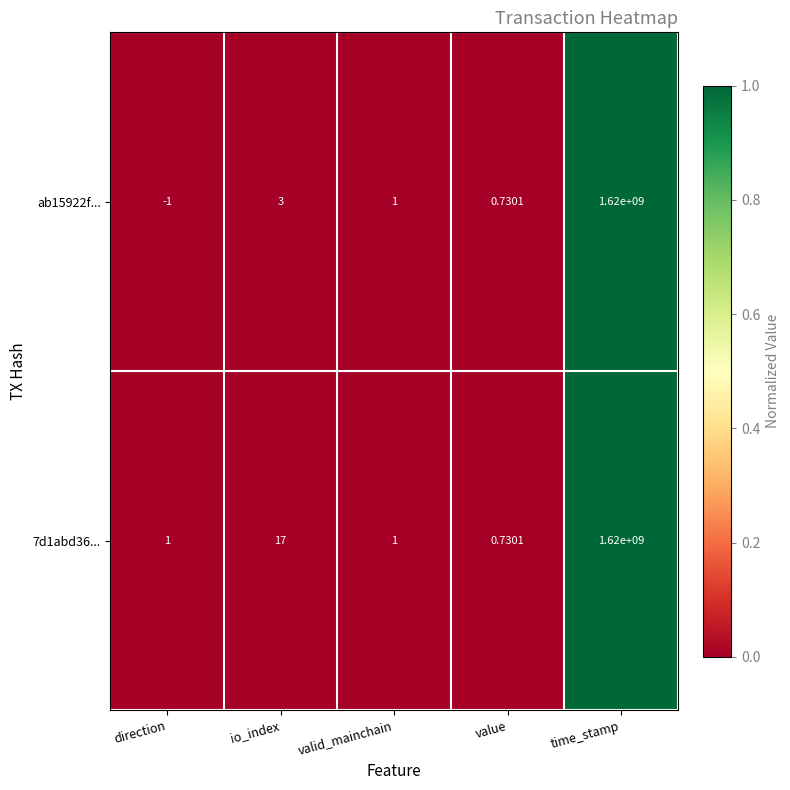

List the labels in order of ab15922f... value, smallest first.

direction, value, valid_mainchain, io_index, time_stamp